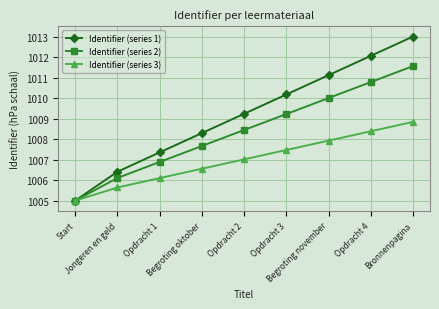

At which category is the sum across all series the highest?

Bronnenpagina